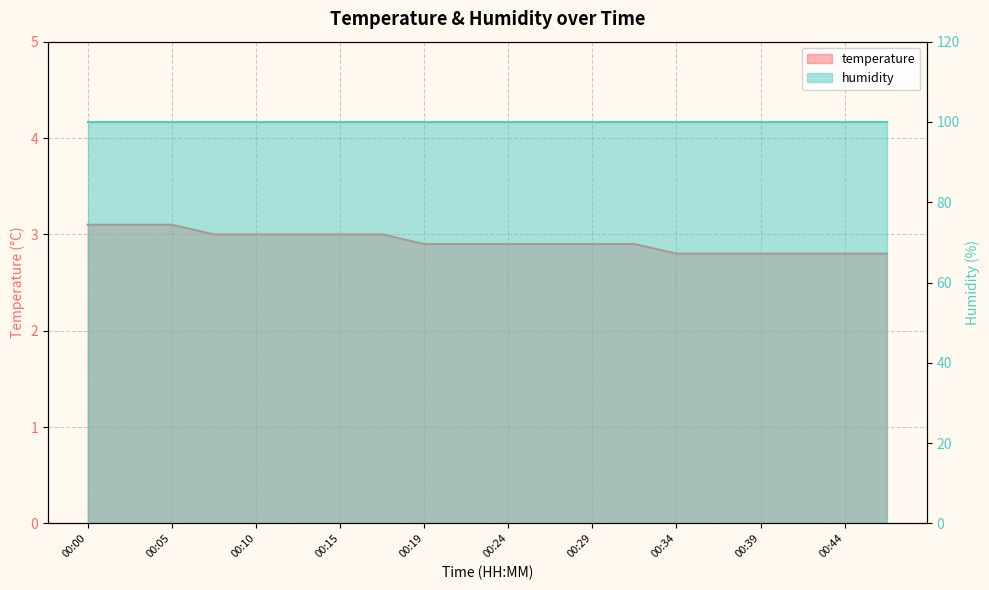

What is the difference between the maximum and minimum values?

0.3